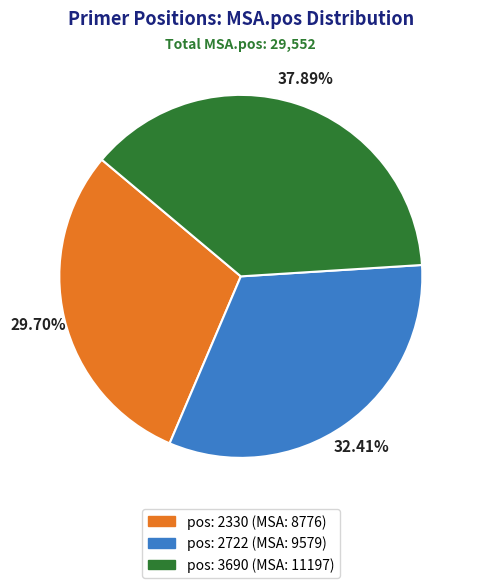

Is there a majority slice in this chart?

No